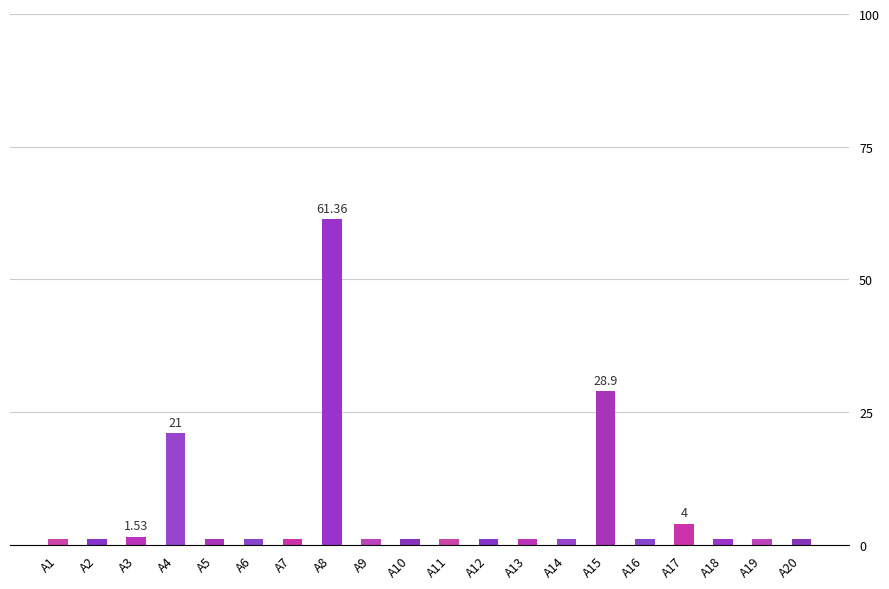

What is the maximum value shown in the chart?

61.4